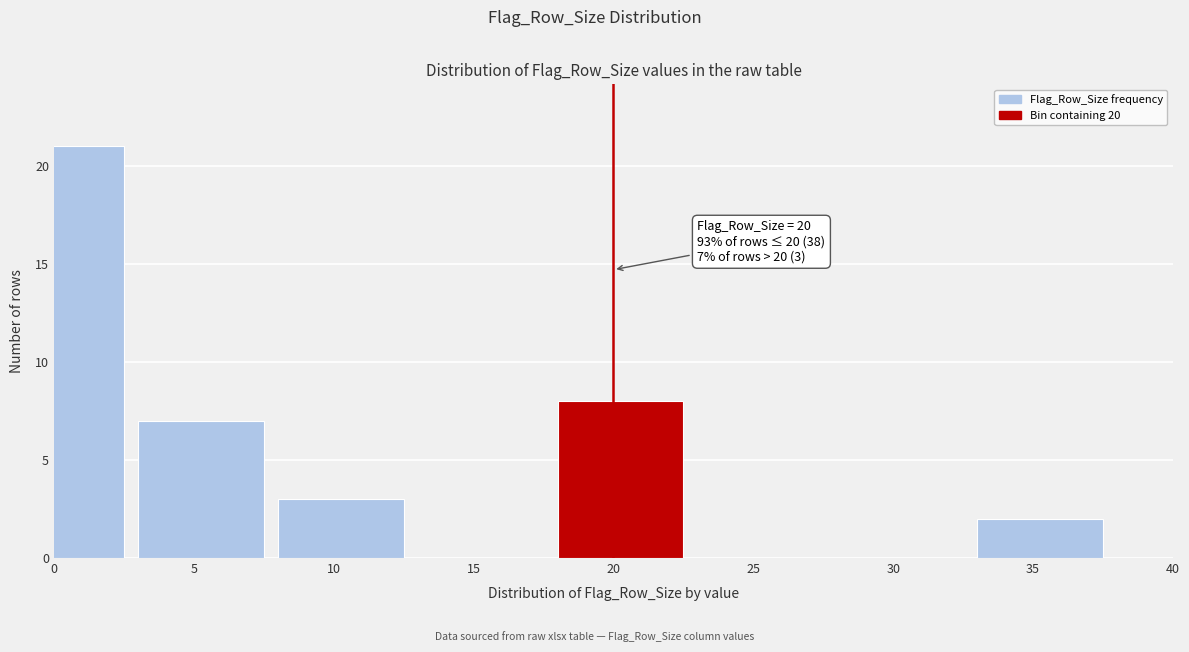

Reading left to right, transcribe all the data shown in this chart.

0=21	5=7	10=3	15=0	20=8	25=0	30=0	35=2